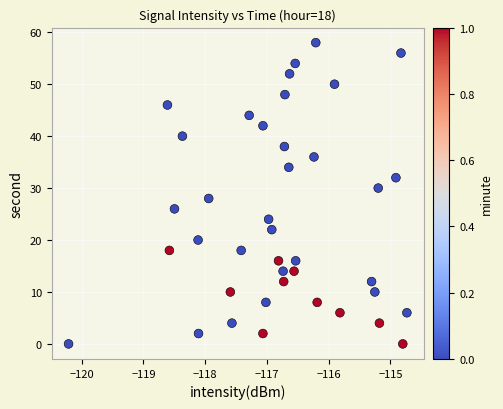

What is the range of Y values (max minus min)?

58